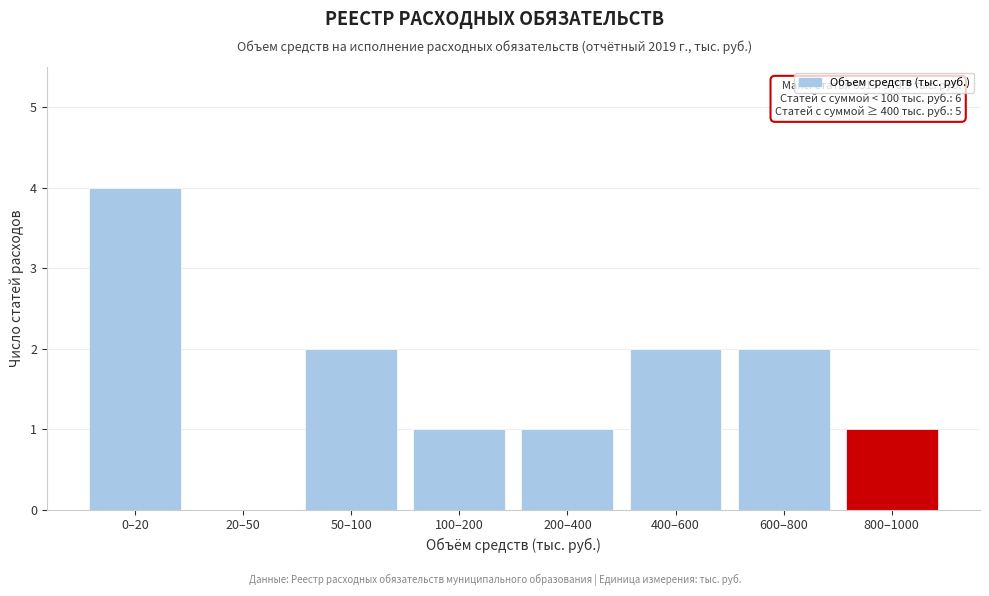

Reading left to right, what are all the values shown in this chart?

0–20=4	20–50=0	50–100=2	100–200=1	200–400=1	400–600=2	600–800=2	800–1000=1